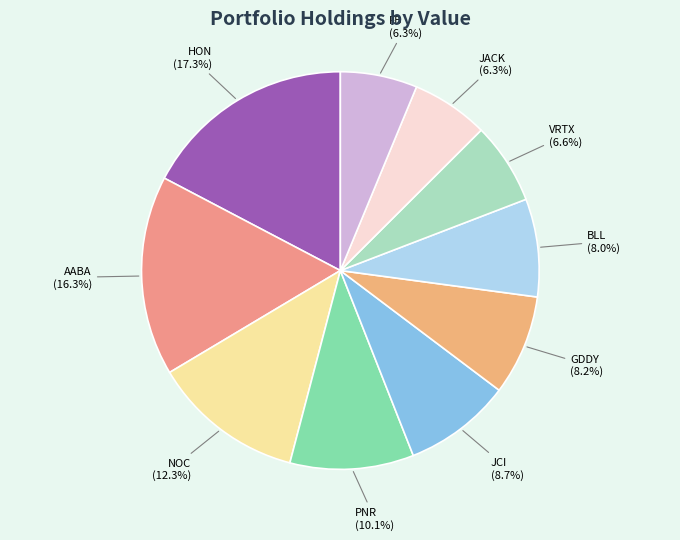

True or false: BLL accounts for 8% of the total.

True